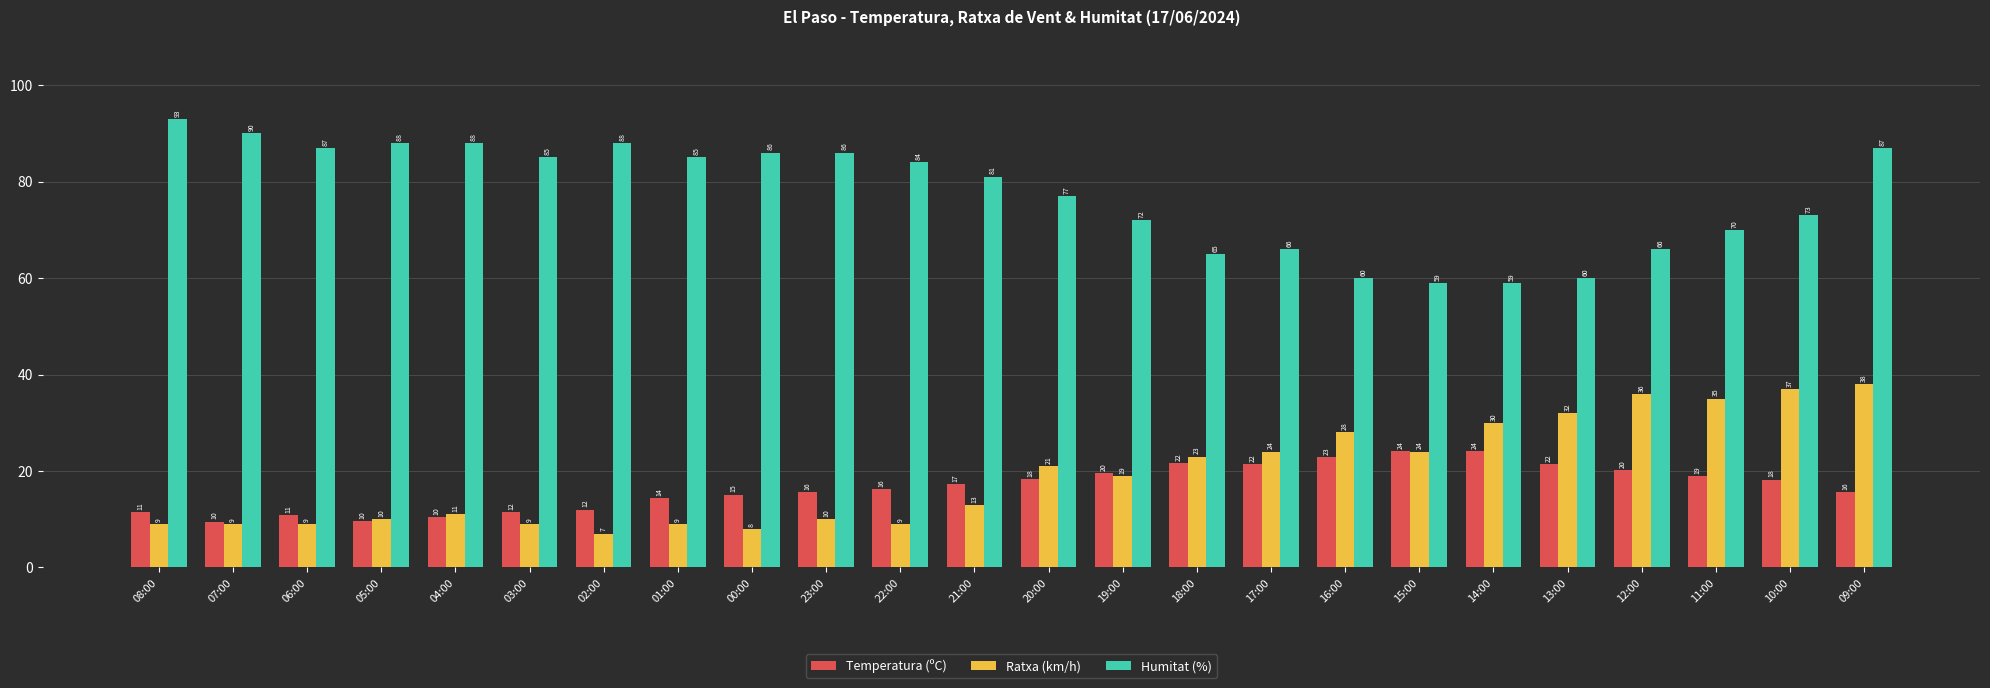

Count the number of categories in the chart.

24